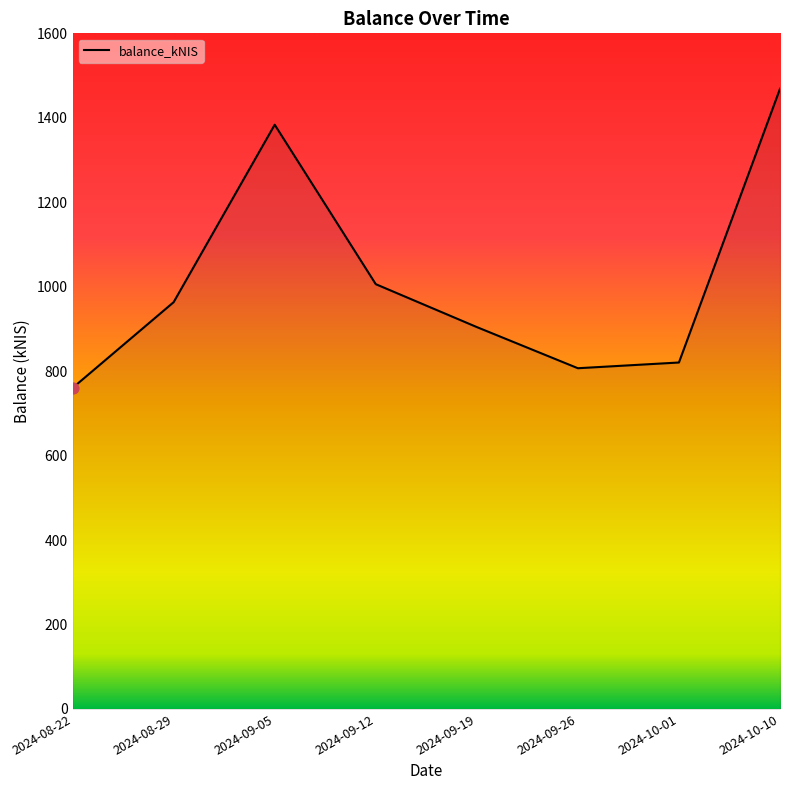

Which has a higher value, 2024-10-01 or 2024-09-19?

2024-09-19